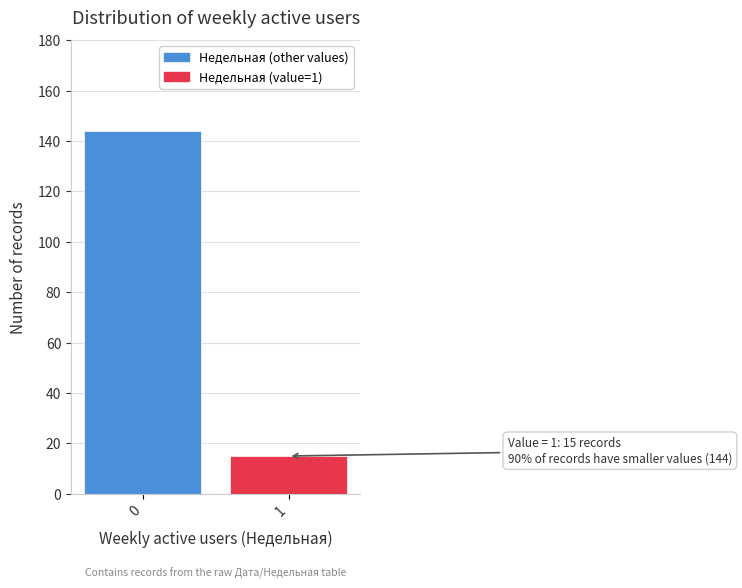

Reading left to right, list all the values displayed in this chart.

0=144	1=15